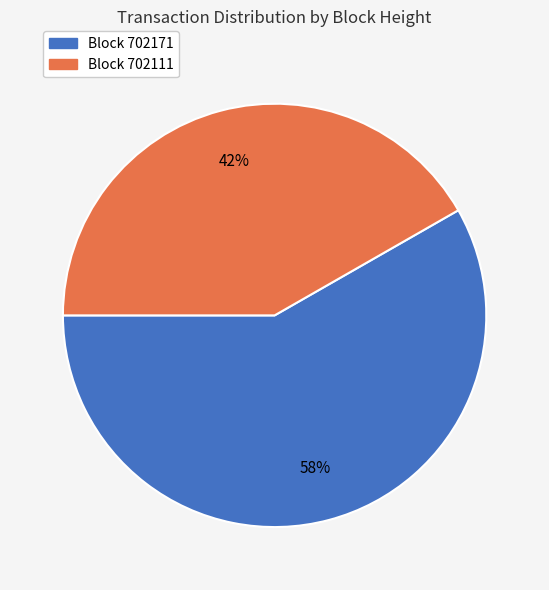

To the nearest percent, what is the average slice percentage?

50%